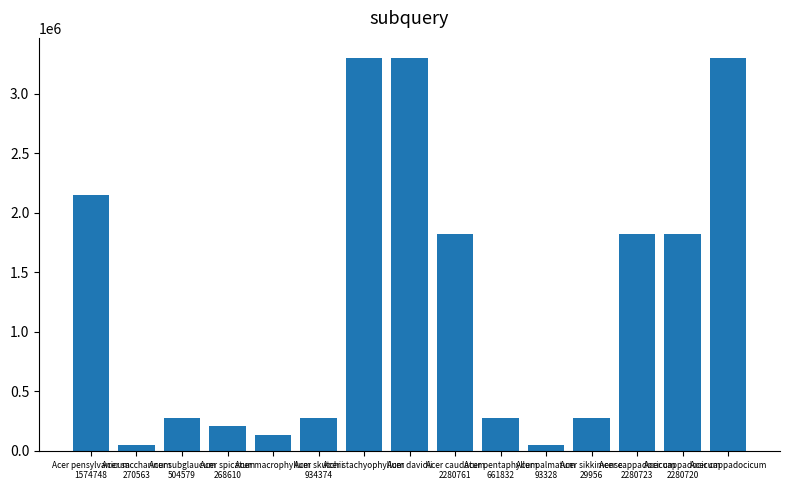

True or false: the data shows 1065353 at Acer cappadocicum
2280720.

False